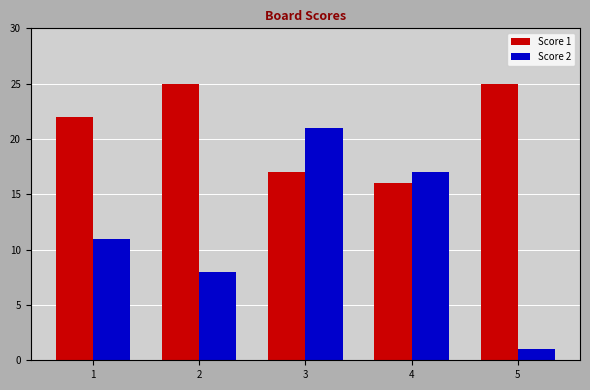

What is the difference between the Score 1 values at 5 and 1?

3